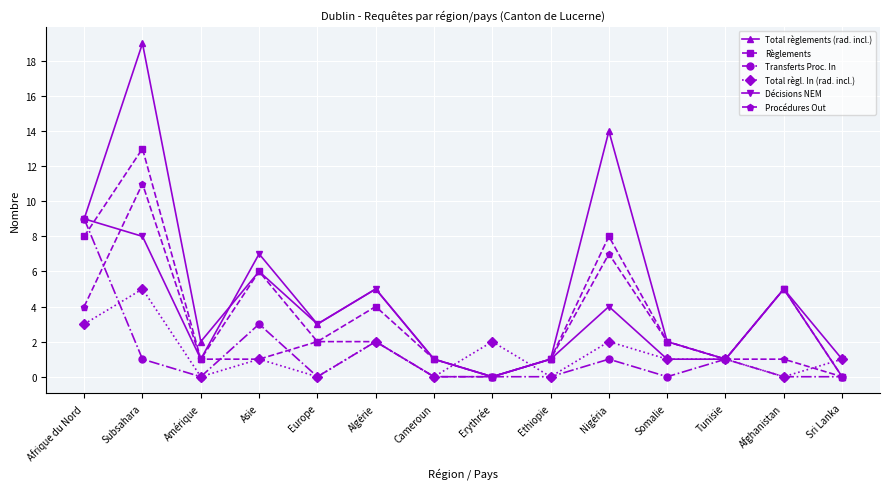

What is the average value of the Transferts Proc. In series?

1